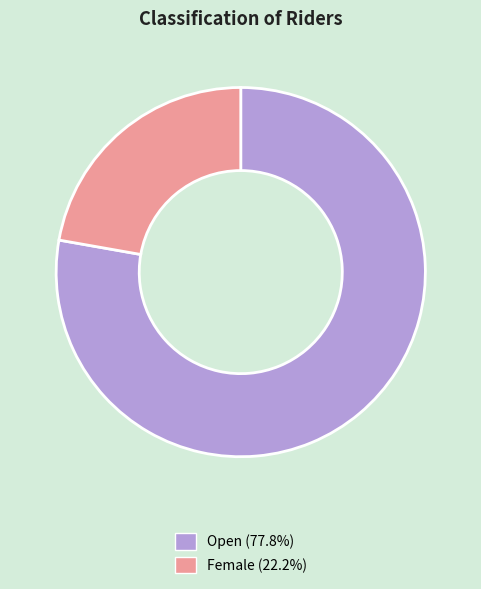

Combined, do Female (22.2%) and Open (77.8%) account for over 50%?

Yes